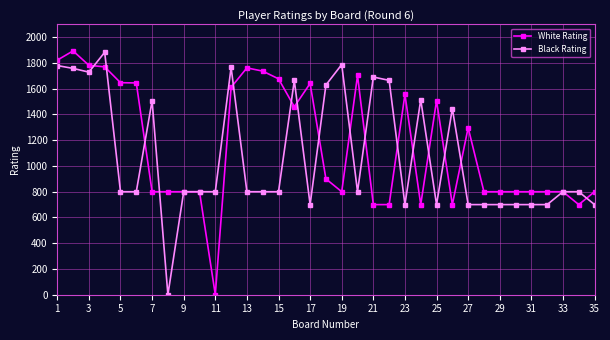

What is the maximum value for White Rating?

1894